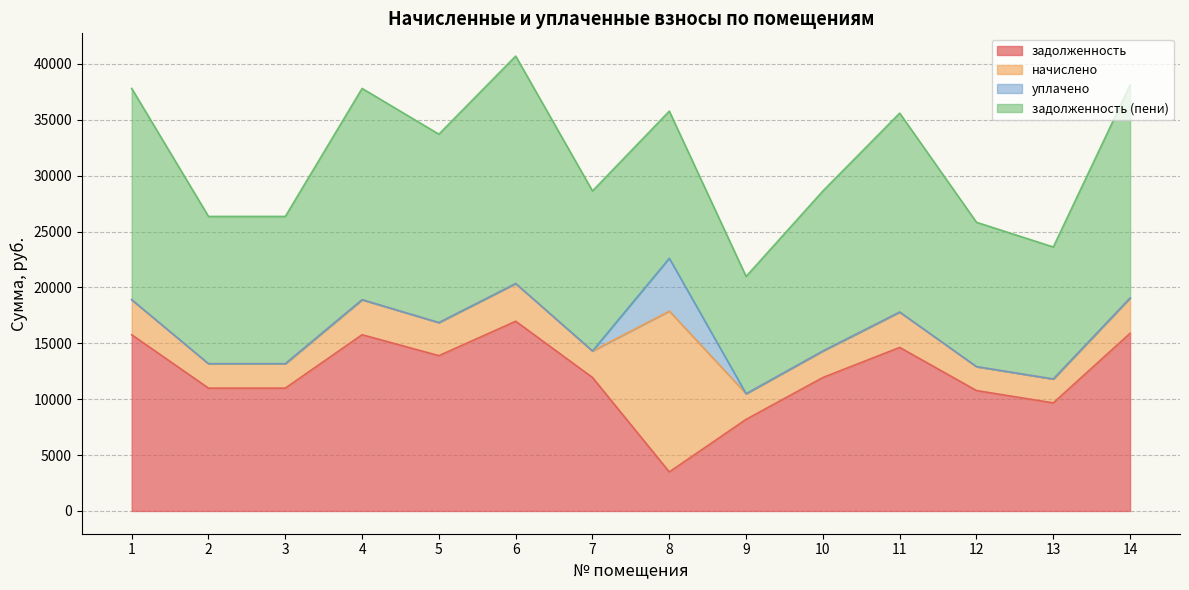

In задолженность, how many points are higher than both neighbors (excluding endpoints)?

3